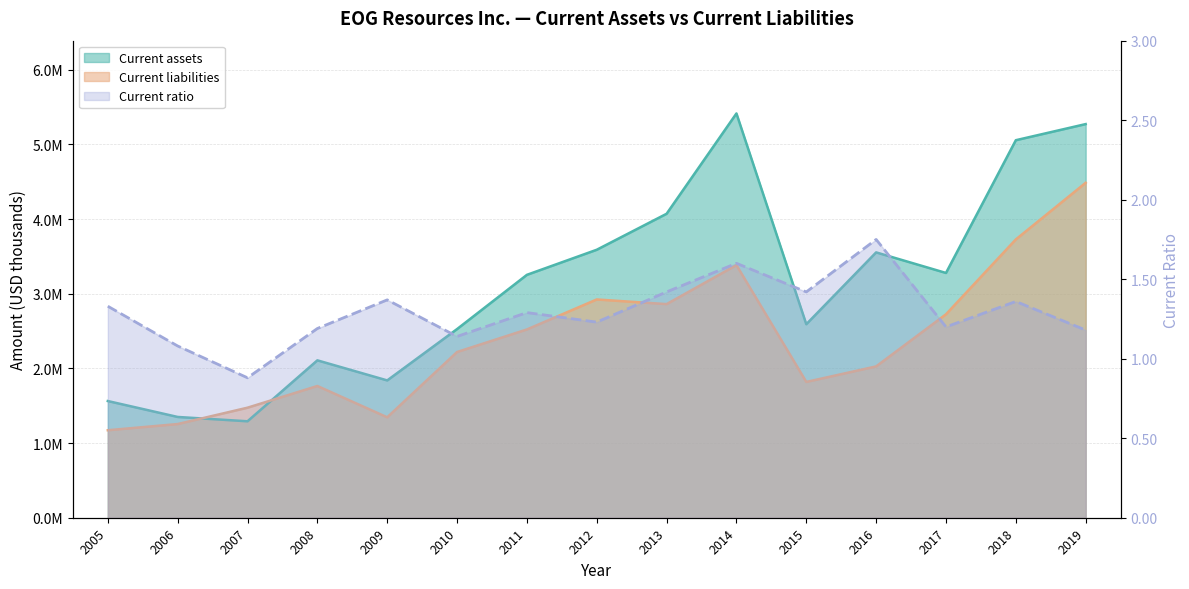

Rank the categories by value from highest to lowest.

2016, 2014, 2013, 2015, 2009, 2018, 2005, 2011, 2012, 2017, 2008, 2019, 2010, 2006, 2007